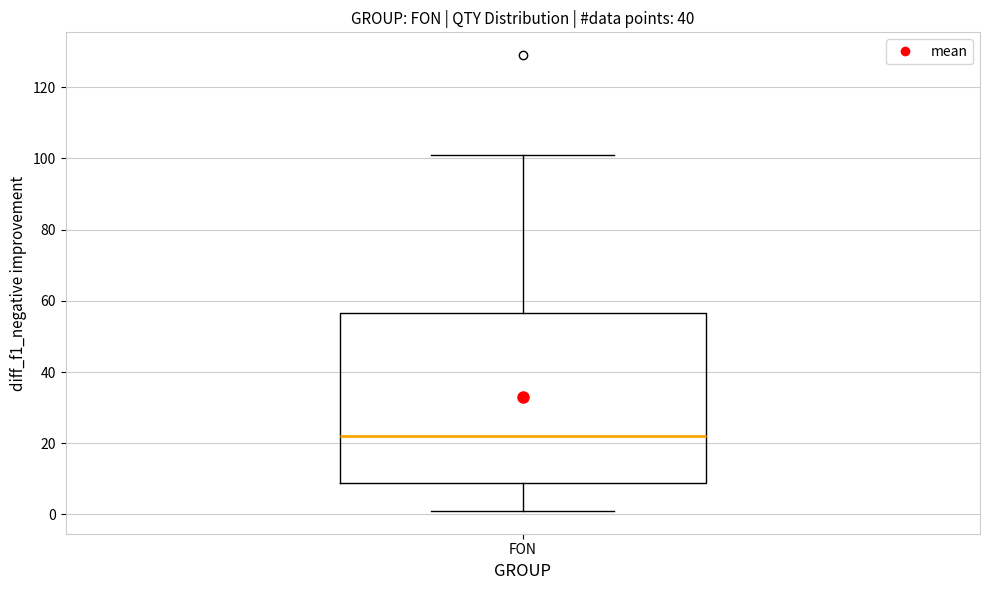

Transcribe this box plot: give where the median line is, the range the box spans, and where the two whiskers end, as read against the y-axis. The values are not printed on the chart, so give them approximately, as read against the axis.

median 22, box 8 to 56, whiskers 2 to 102